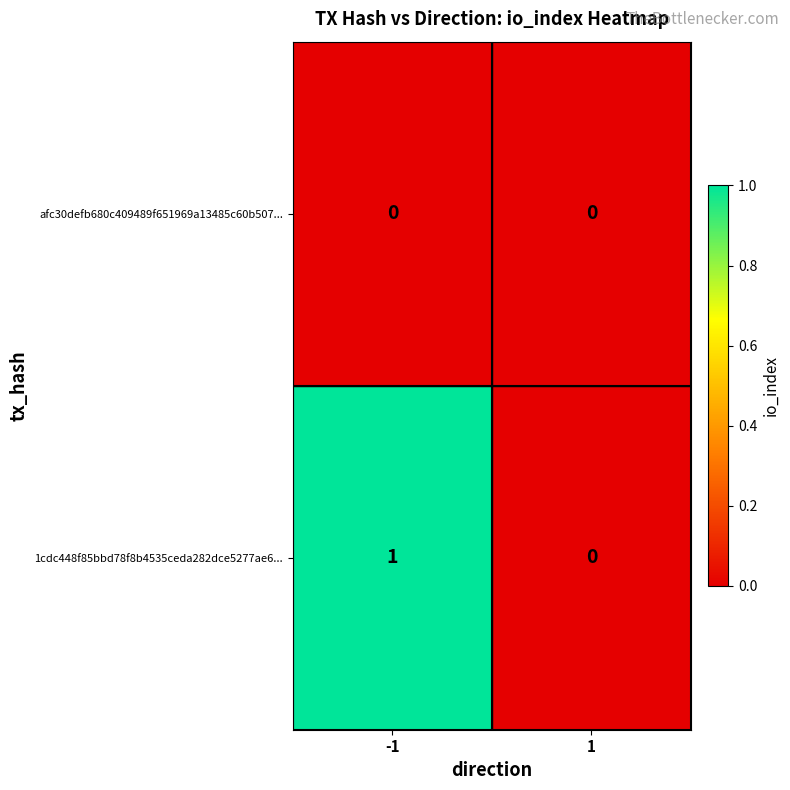

Between -1 and 1, which series saw the biggest shift?

1cdc448f85bbd78f8b4535ceda282dce5277ae6...